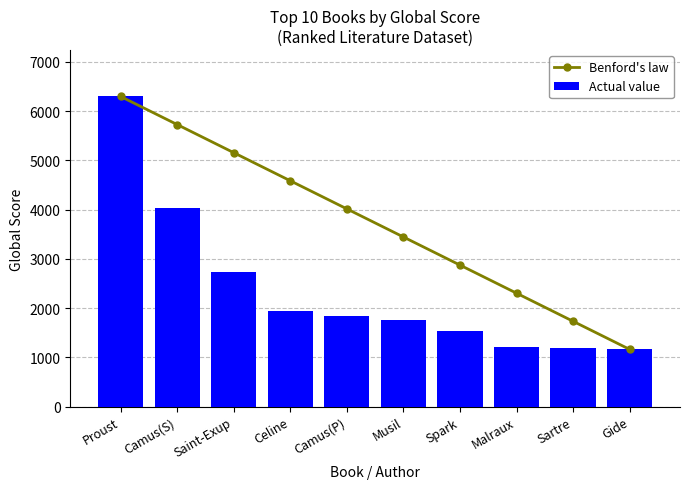

What is the maximum value shown in the chart?

6295.0